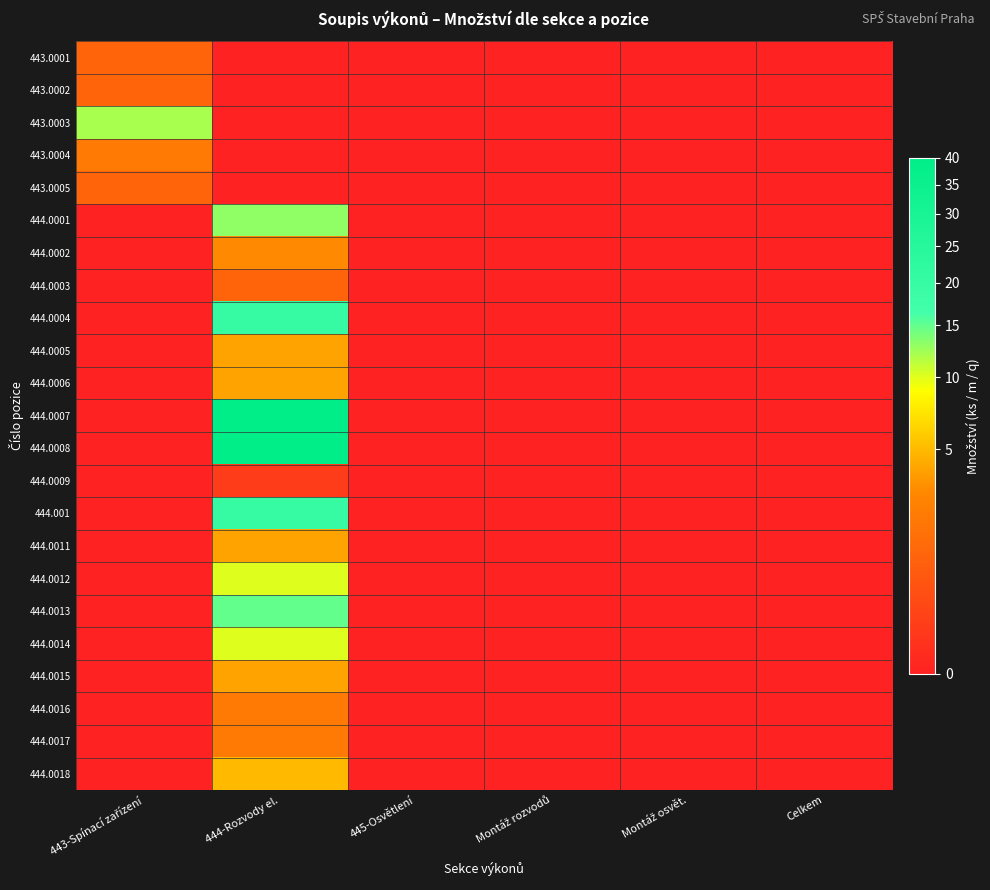

At which category is the sum across all series the highest?

444-Rozvody el.